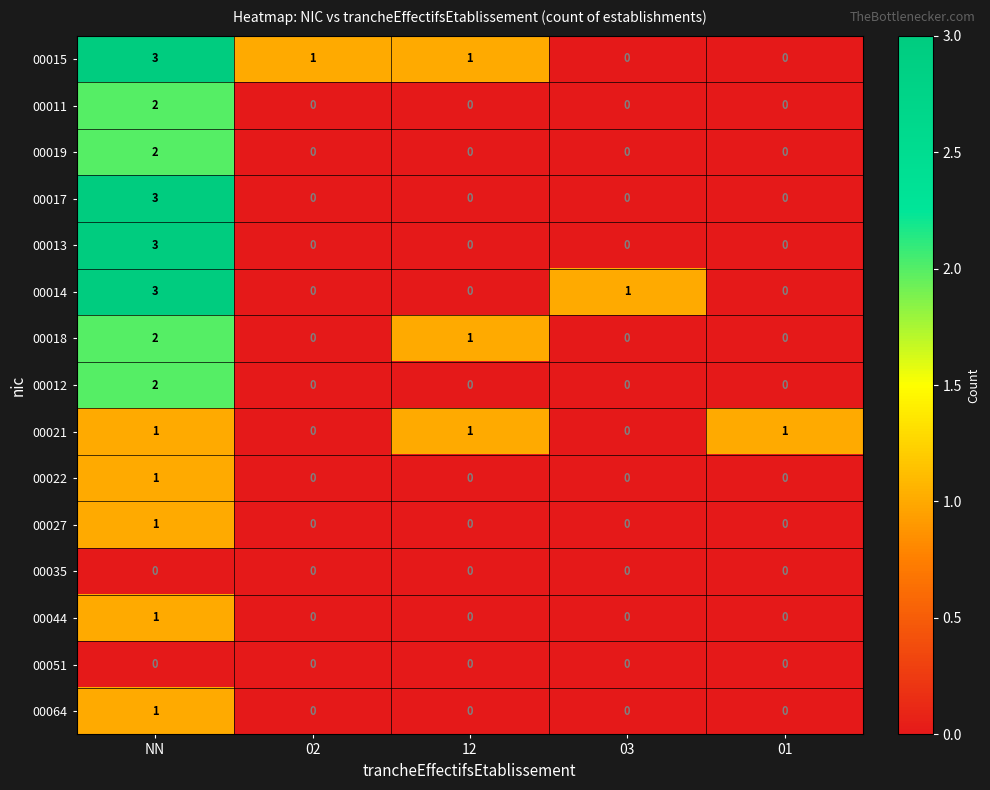

At which category is the sum across all series the highest?

NN